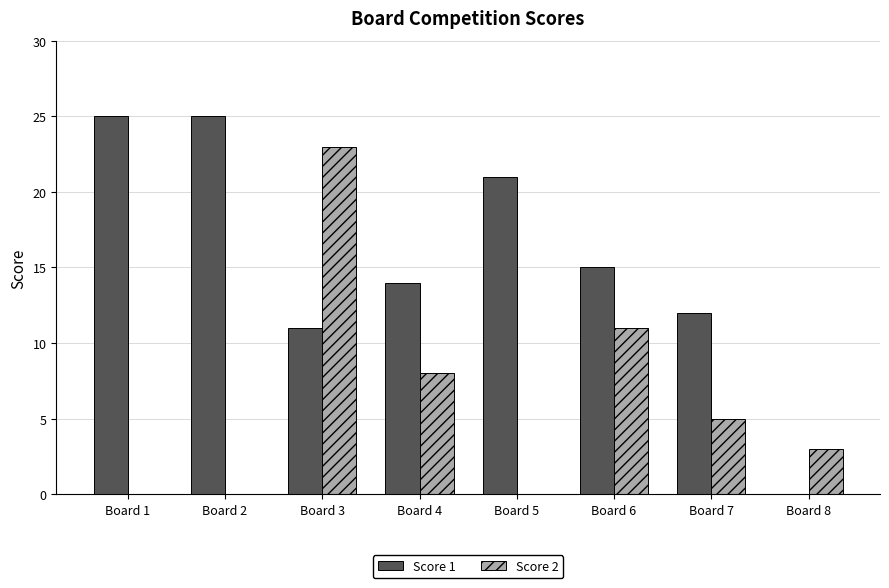

The value of Score 1 at Board 5 is 21. True or false?

True